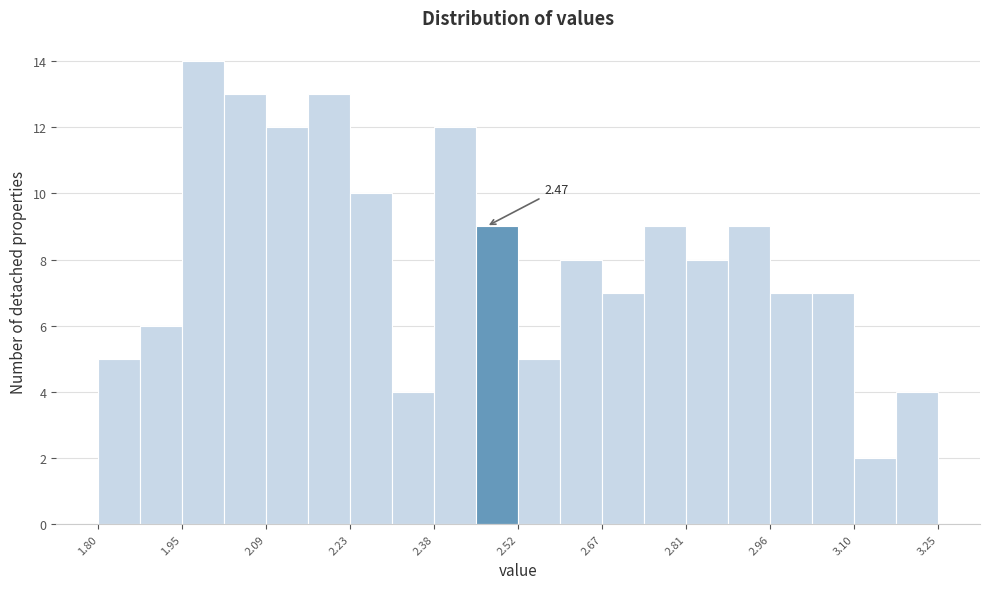

Read against the x-axis, roughly where is the centre of the tallest bar?

1.98